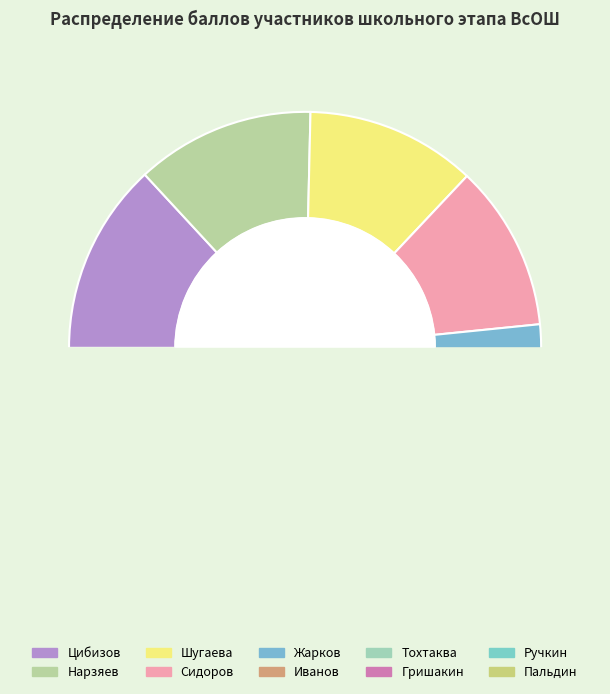

Is it true that Нарзяев is 26% of the pie?

False